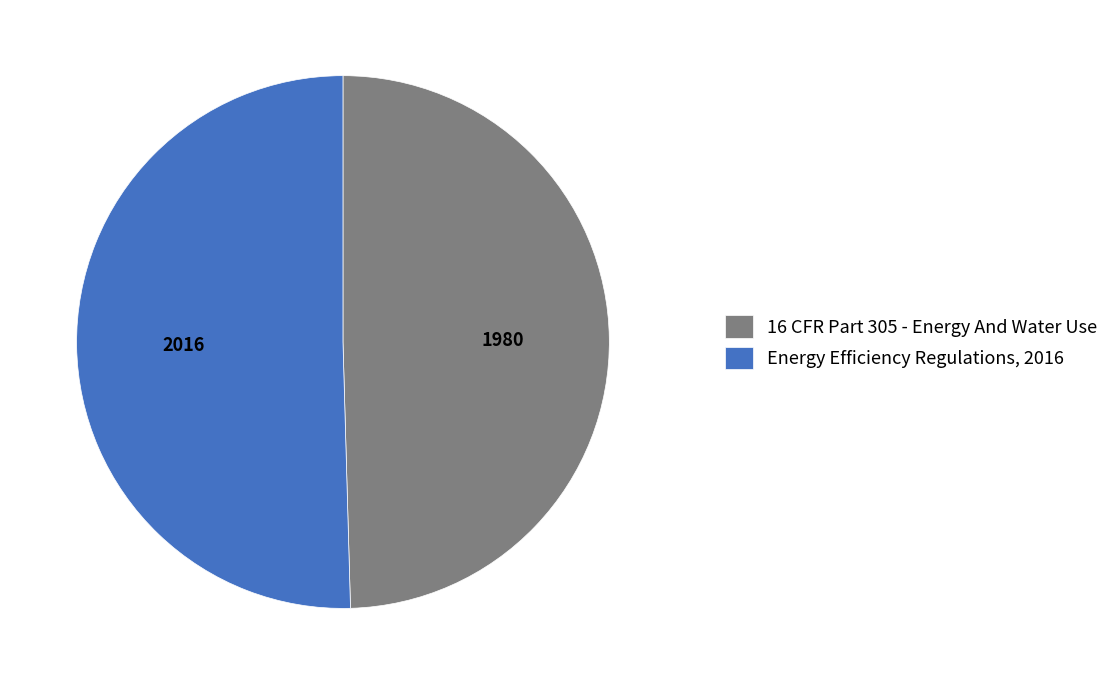

Which slice is the largest?

Energy Efficiency Regulations, 2016